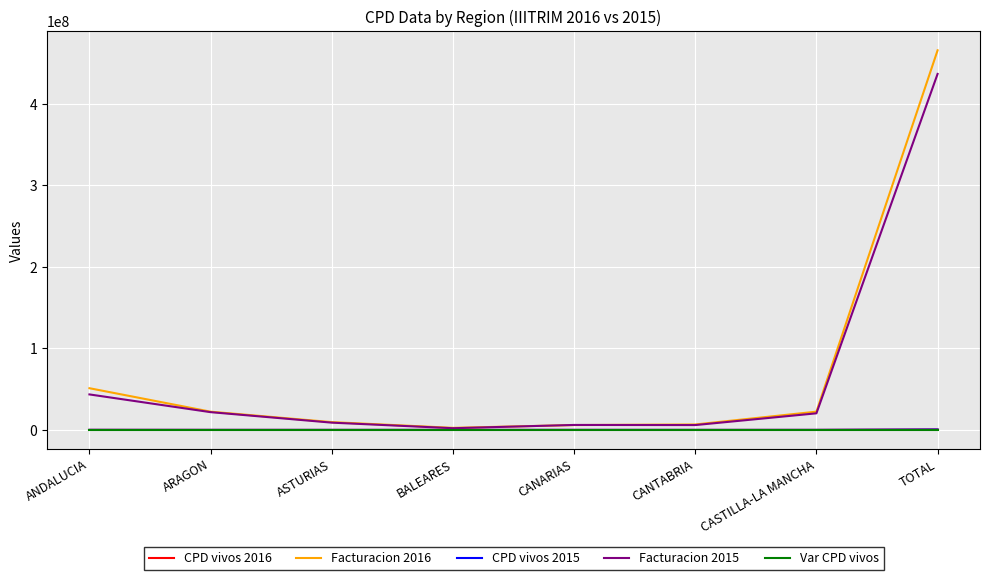

The Facturacion 2016 series shows 22403465.1 at CASTILLA-LA MANCHA. True or false?

True